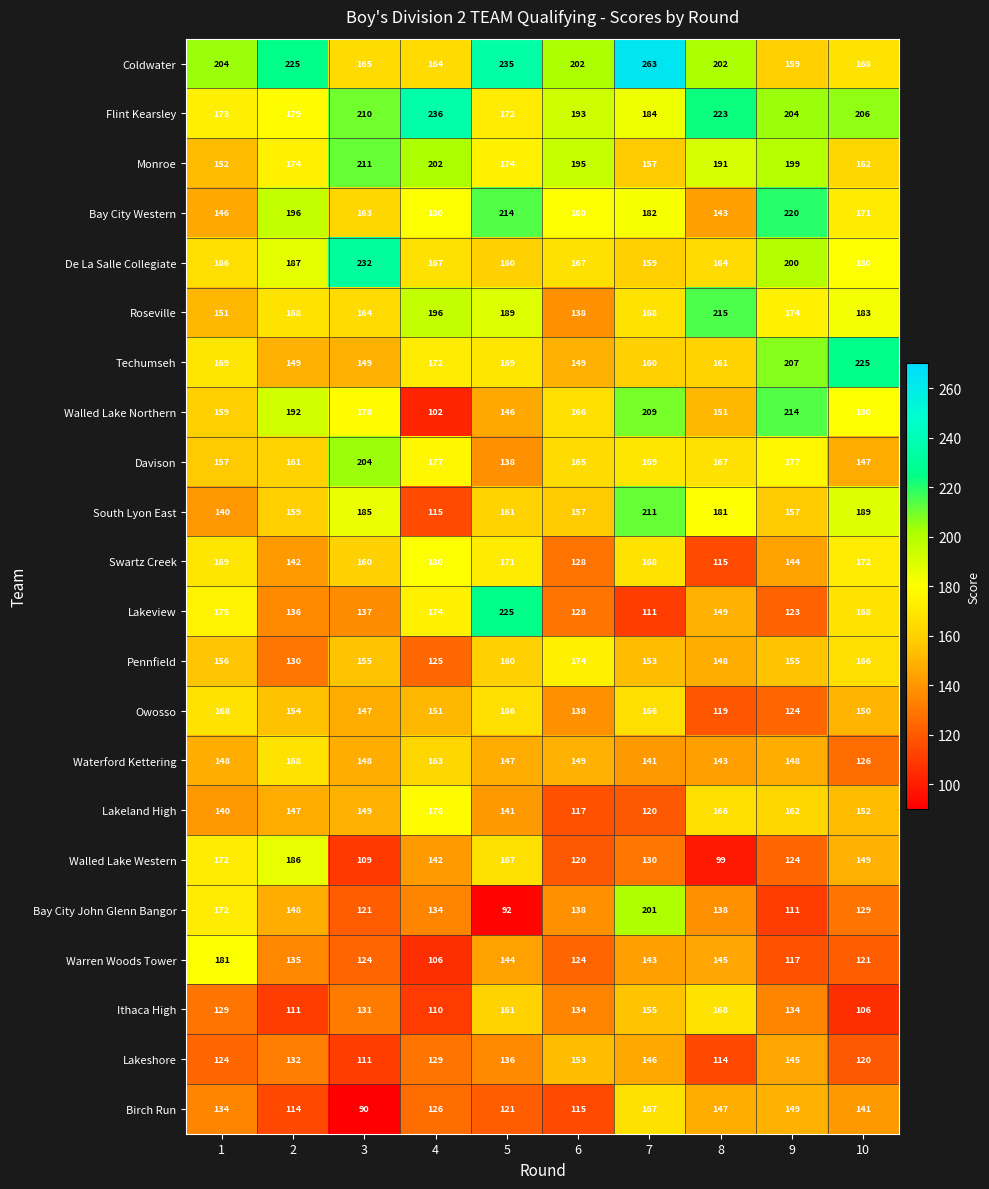

Read the Lakeland High value at 5, to the nearest 5.

140